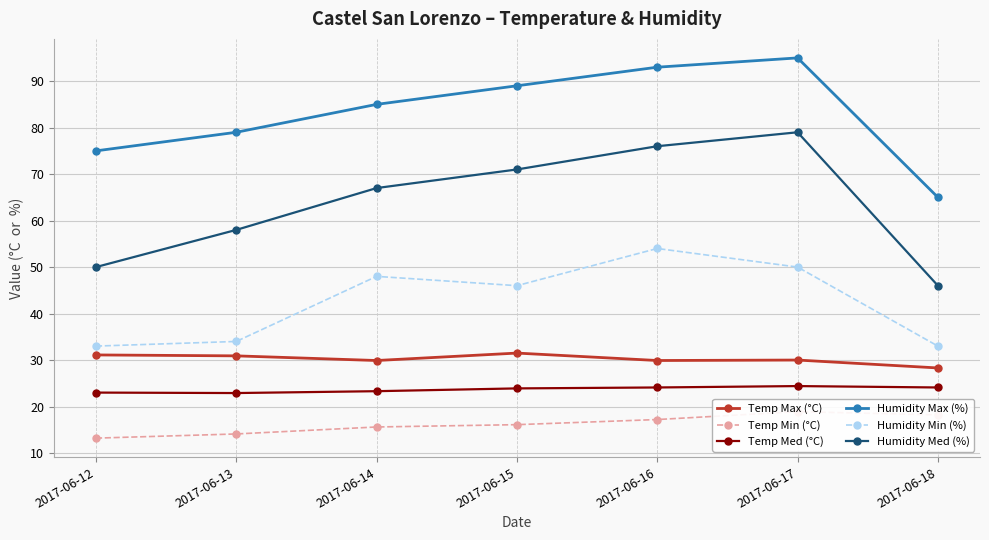

How many lines are shown in the chart?

6